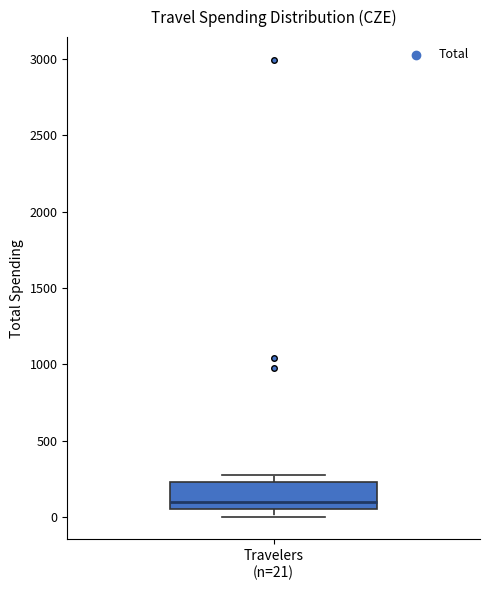

Read this box plot against the y-axis: the position of the median line, the range covered by the box, and the ends of both whiskers. The values are not printed on the chart, so give them approximately, as read against the axis.

median 100, box 50 to 250, whiskers 0 to 300